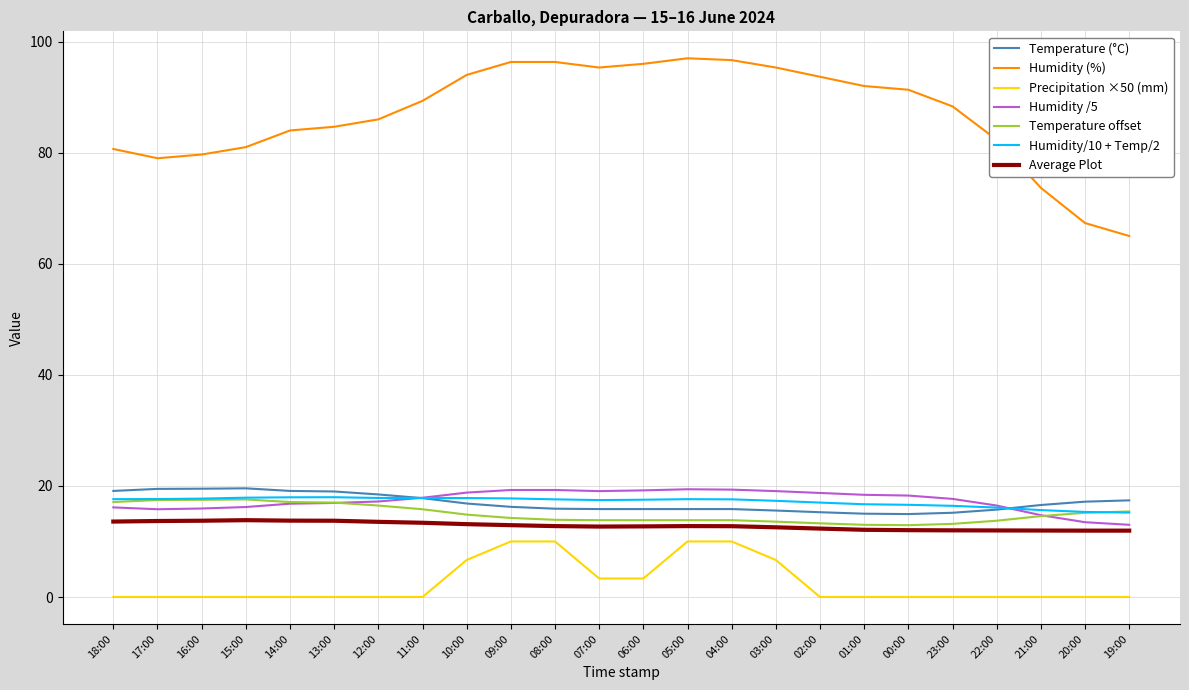

True or false: Precipitation ×50 (mm) and Humidity (%) cross at least once.

False